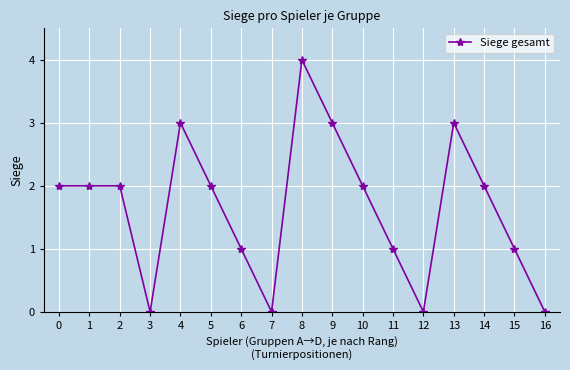

What is the value of the 6th point from the left?

2